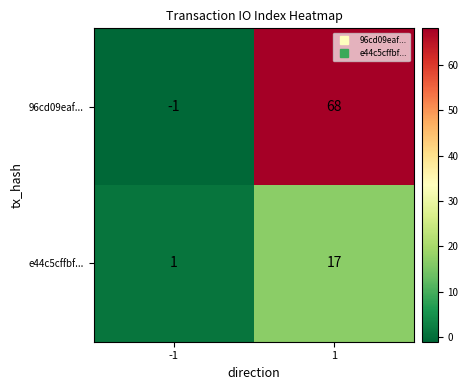

How many series are shown in this chart?

2